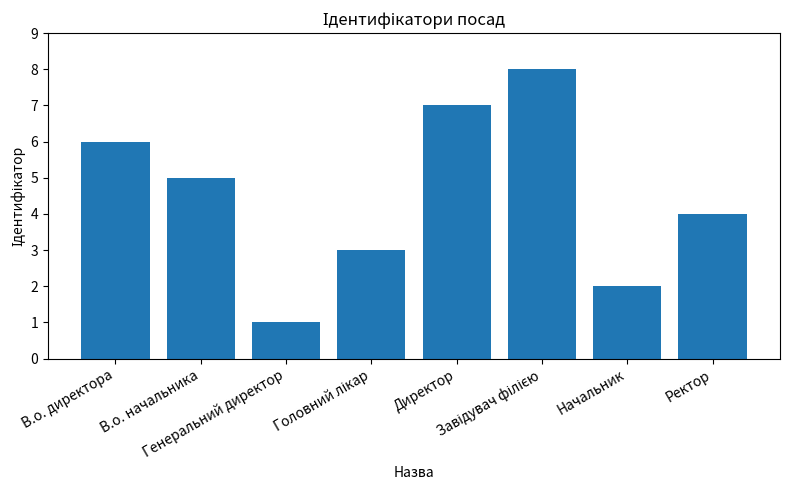

How many data points does each series have?

8